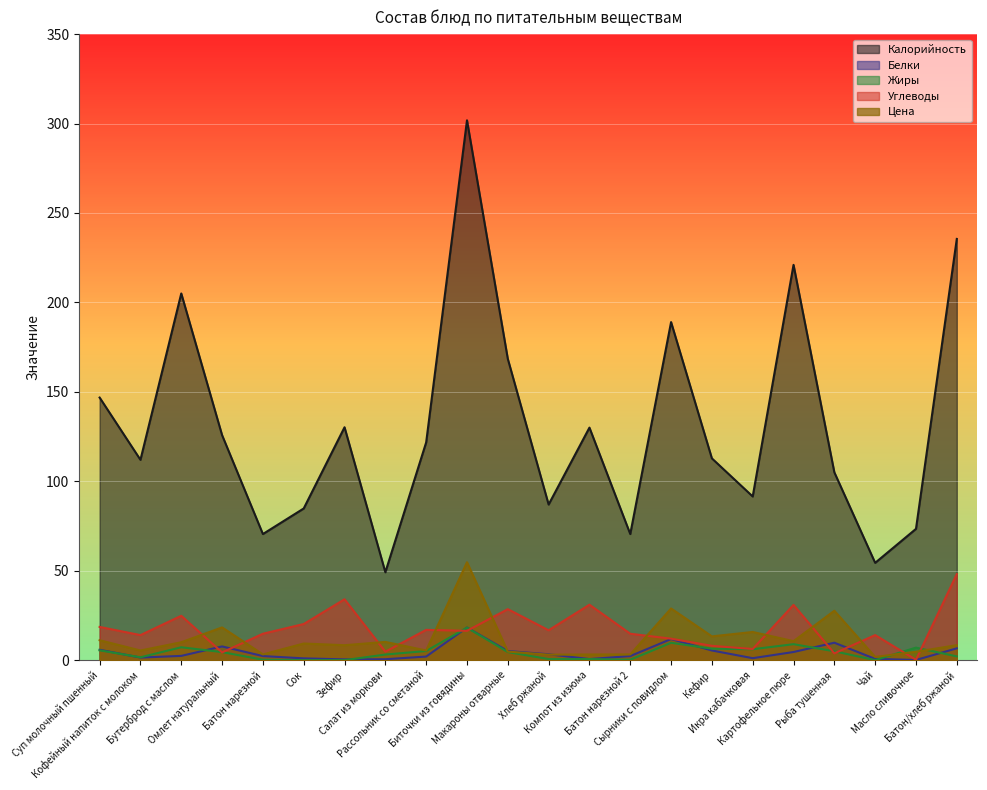

How many lines are shown in the chart?

5